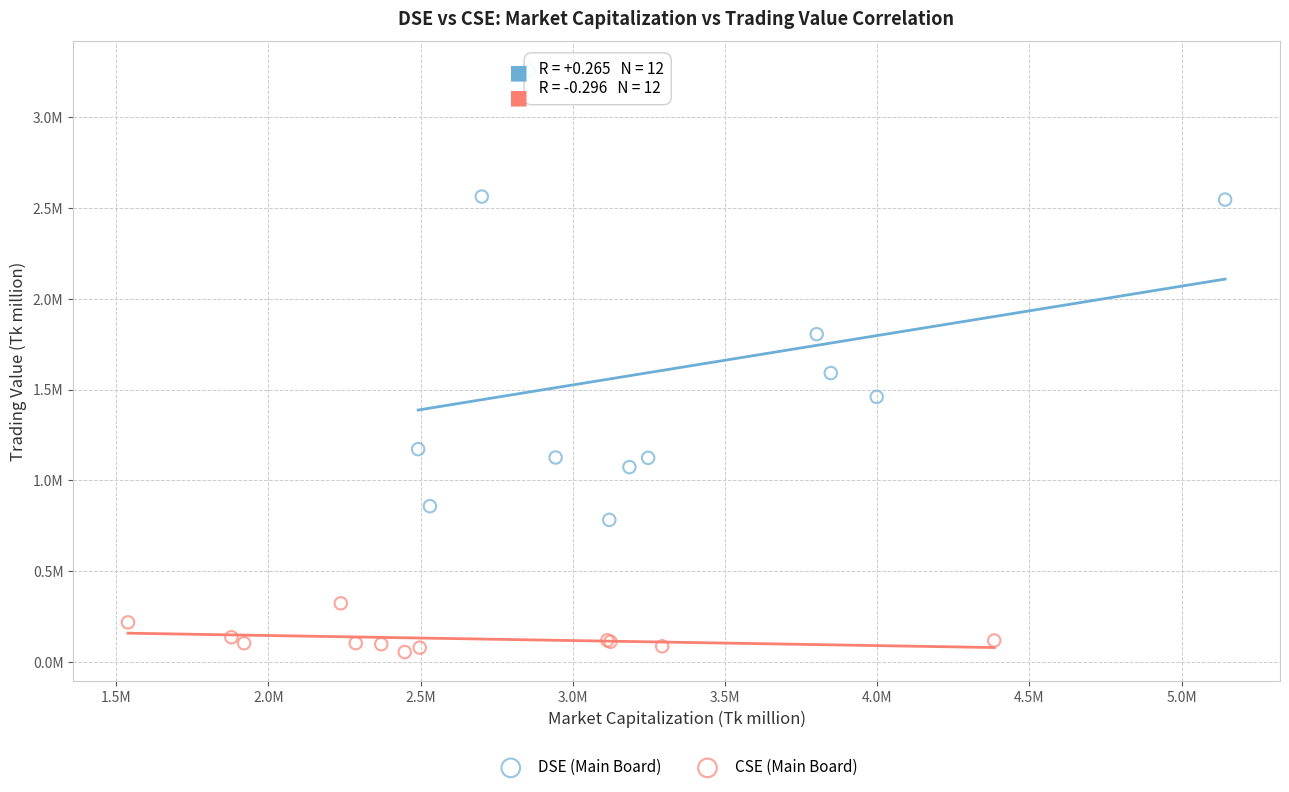

Which series reaches the maximum Y coordinate?

DSE (Main Board)